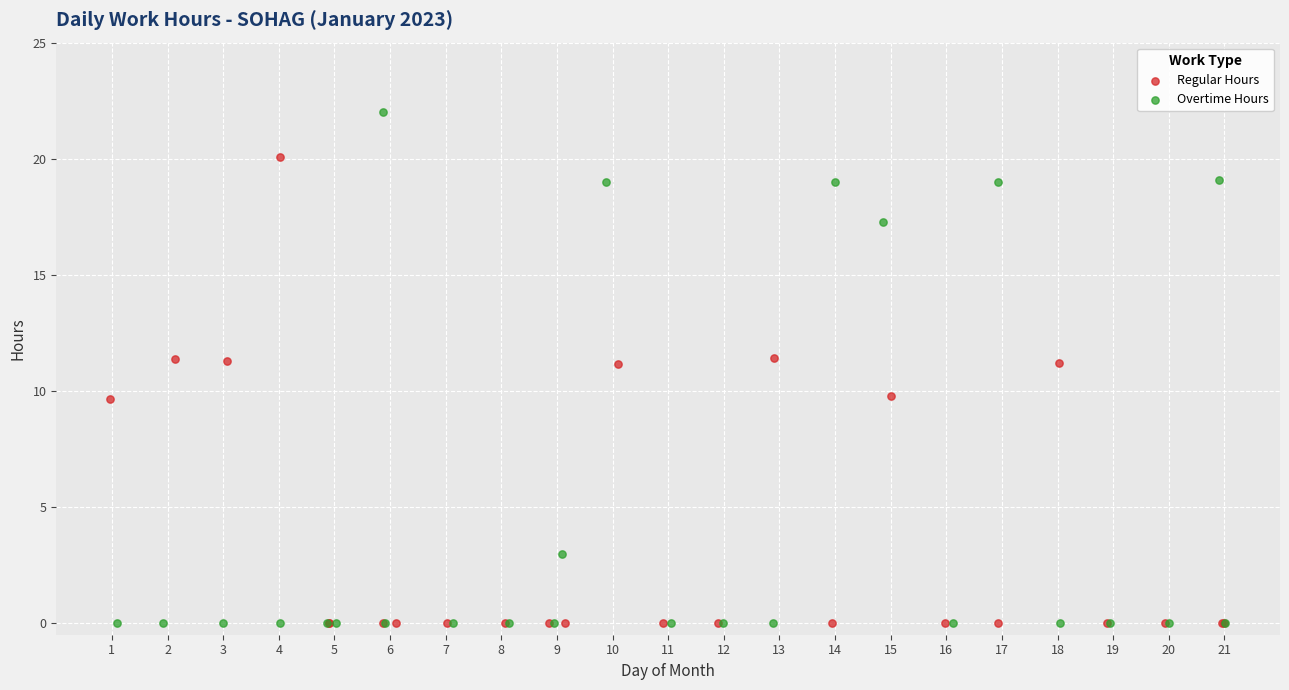

Which series has the largest Y range (max minus min)?

Overtime Hours